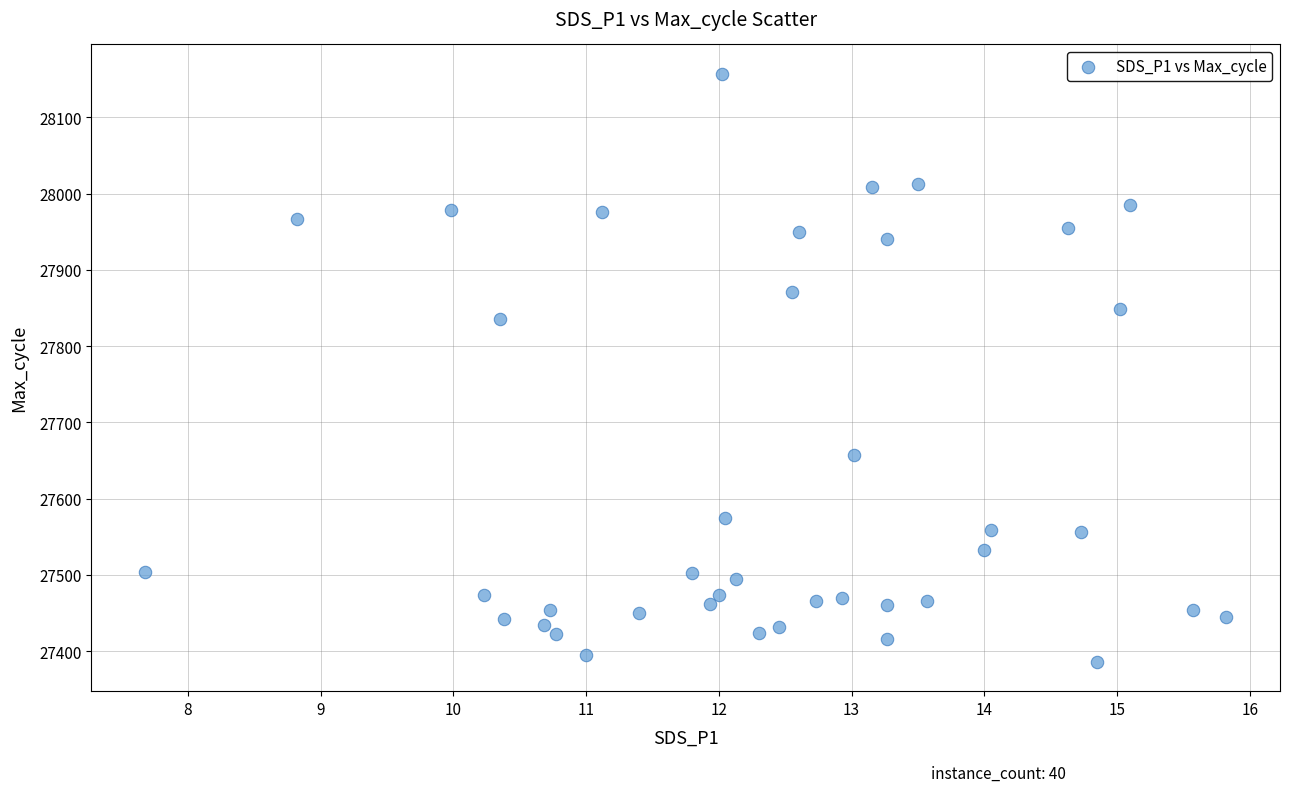

What is the range of Y values (max minus min)?

771